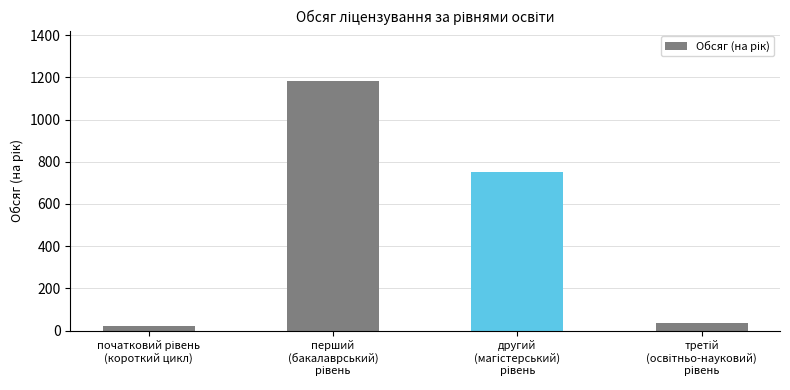

What is the sum of all values?

1993